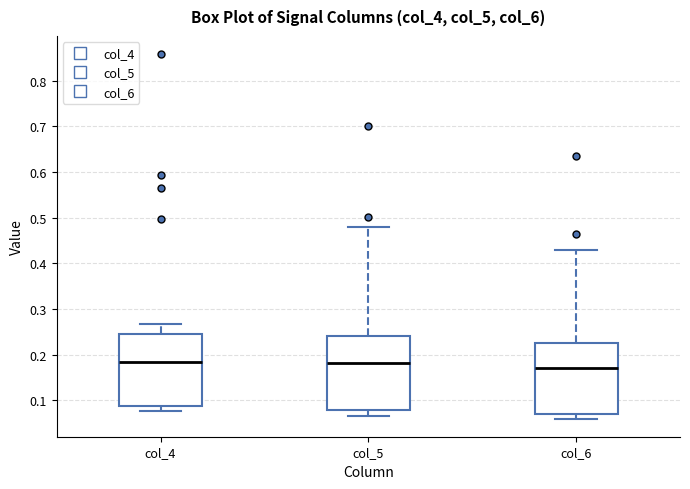

Reading left to right, read every box against the y-axis: the position of its median line, the range the box covers, and the ends of its whiskers. The values are not printed on the chart, so give them approximately, as read against the axis.

col_4: median 0.18, box 0.09 to 0.25, whiskers 0.08 to 0.27
col_5: median 0.18, box 0.08 to 0.24, whiskers 0.07 to 0.48
col_6: median 0.17, box 0.07 to 0.23, whiskers 0.06 to 0.43